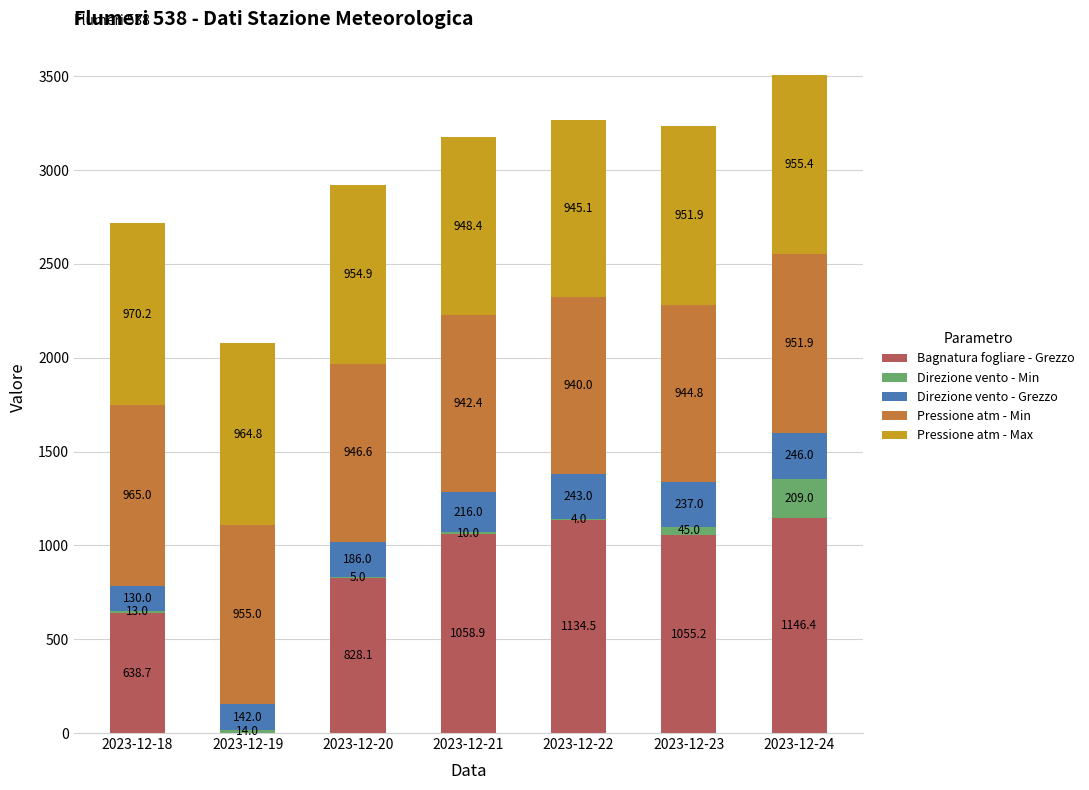

At which category is the sum across all series the highest?

2023-12-24